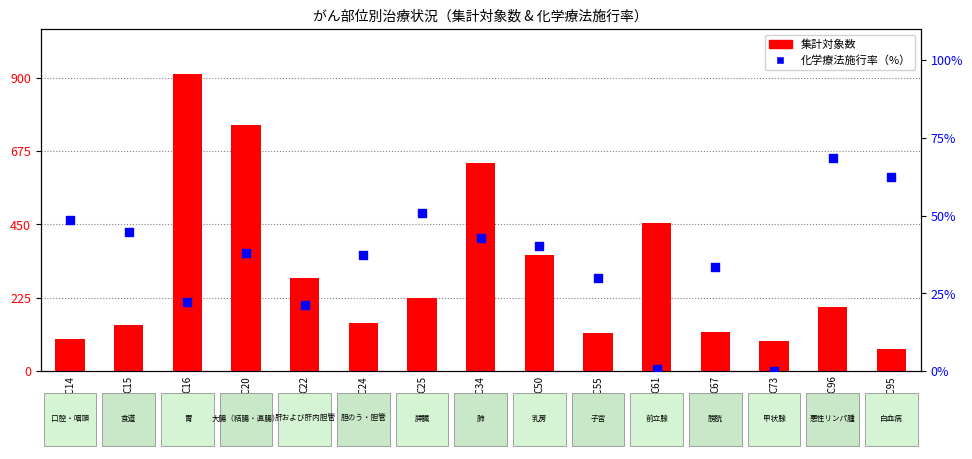

Which series has the widest spread of Y values?

集計対象数